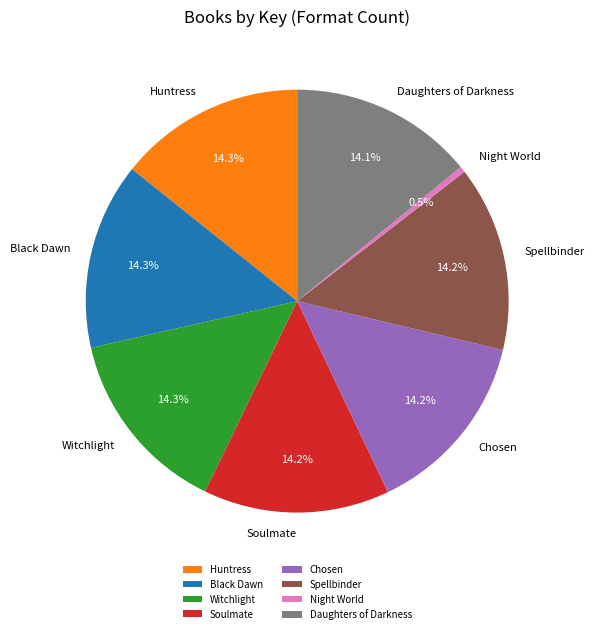

How many slices are in this pie chart?

8